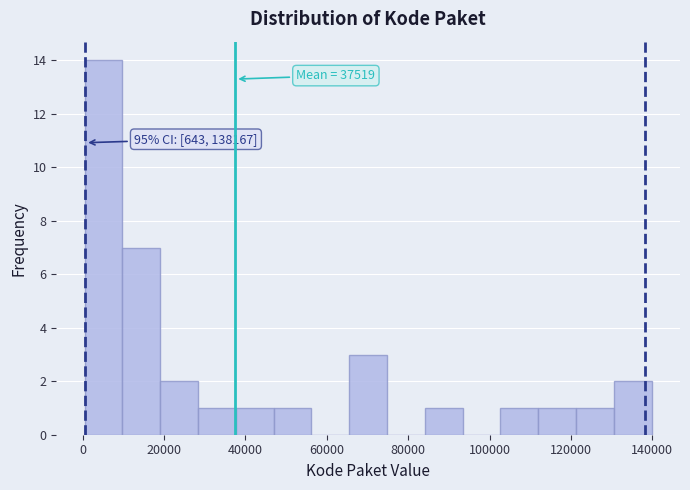

Which range on the x-axis has the tallest bar?

0 to 10000